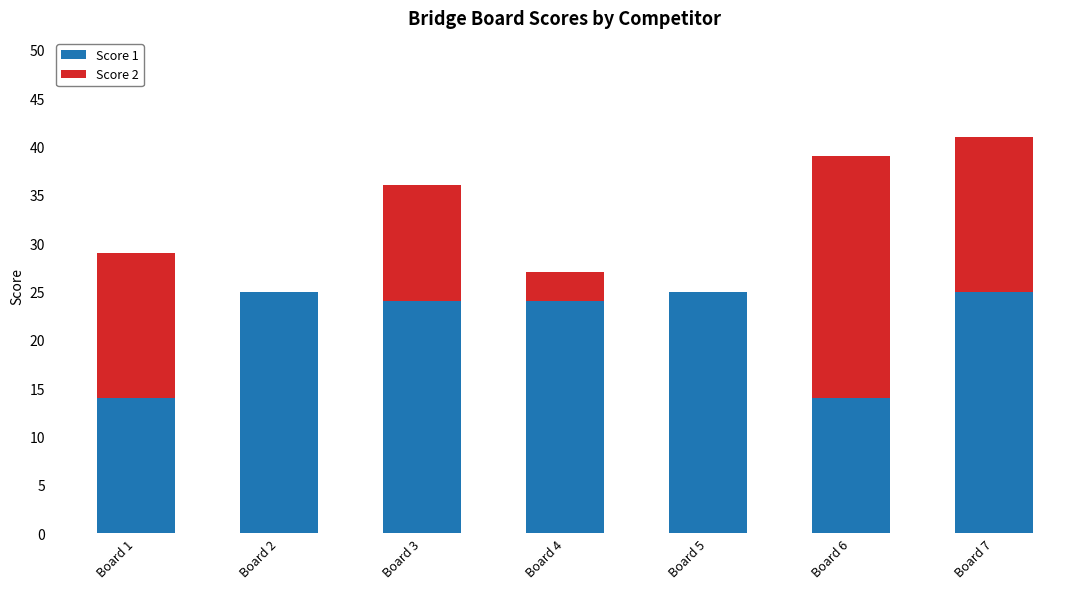

What is the total value across all series at Board 7?

41